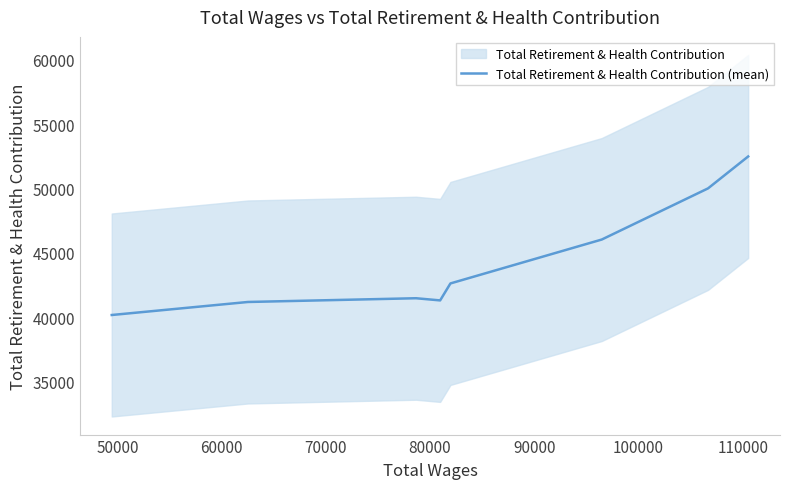

What is the value of the 7th point from the left?

50013.2